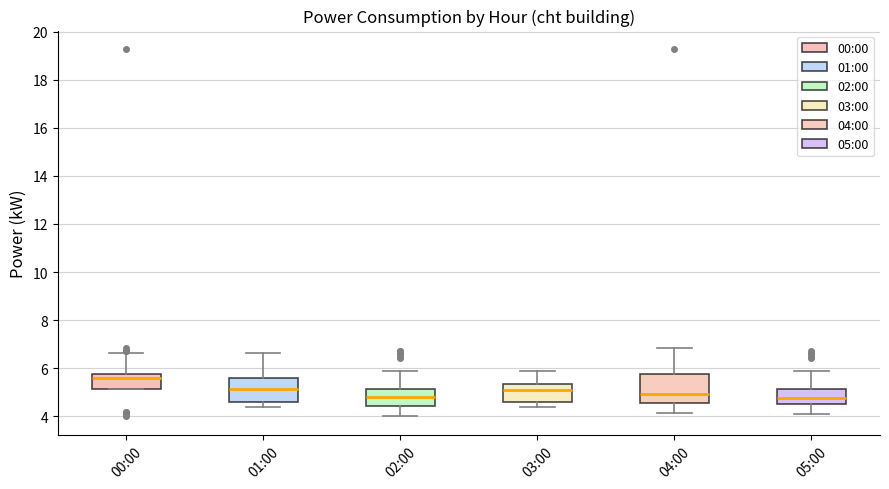

Which box has the highest median line?

00:00